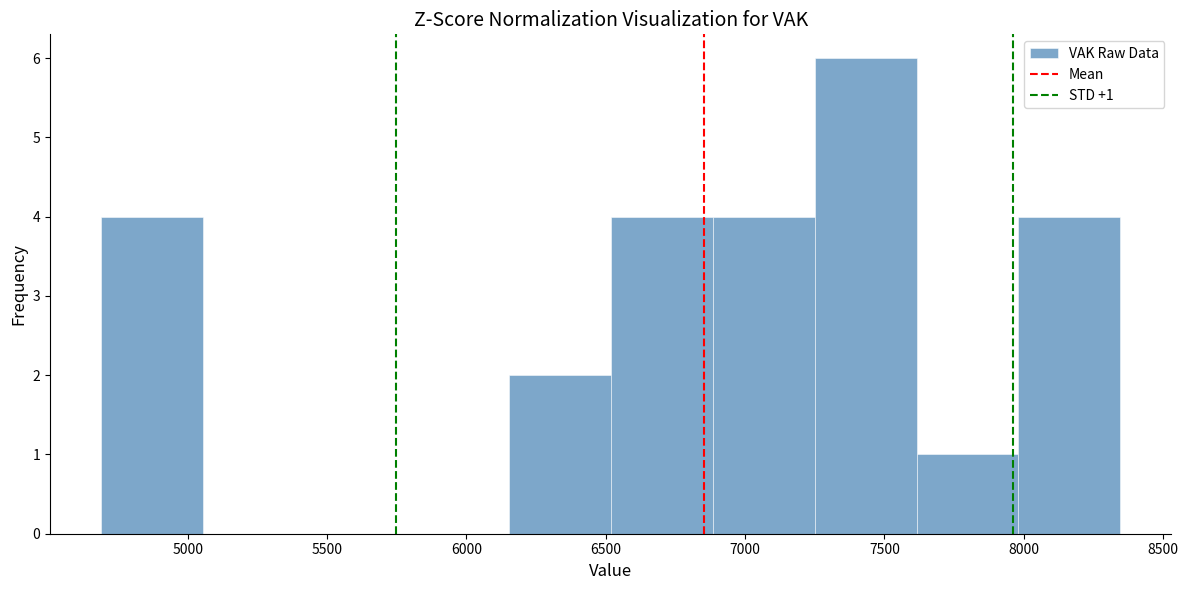

Over which range of the x-axis is the bar tallest?

7250 to 7600